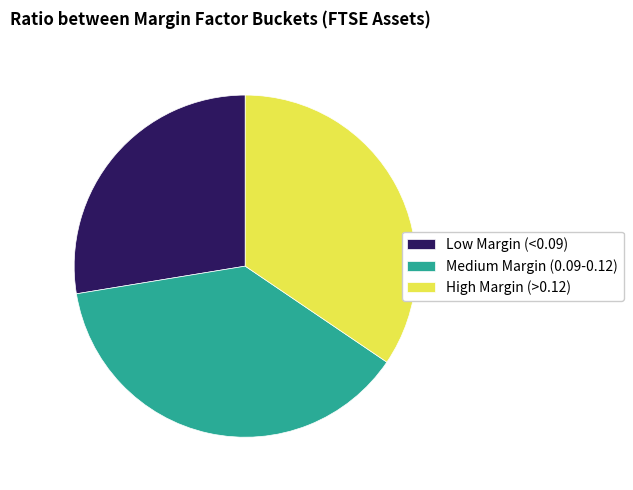

Which category has the smallest portion of the pie?

Low Margin (<0.09)